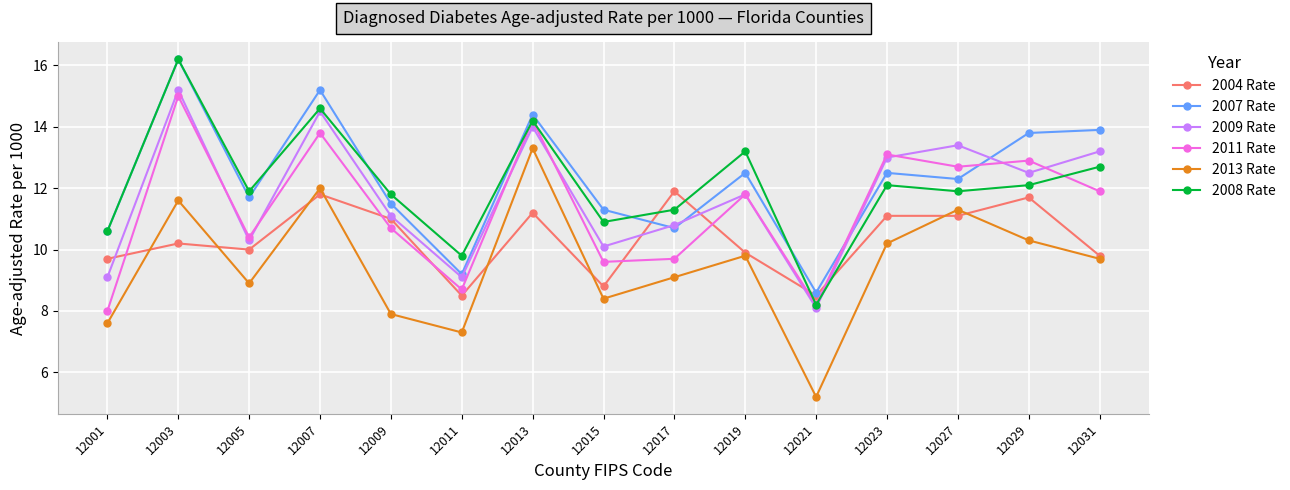

At which category does 2007 Rate reach its first local valley?

12005